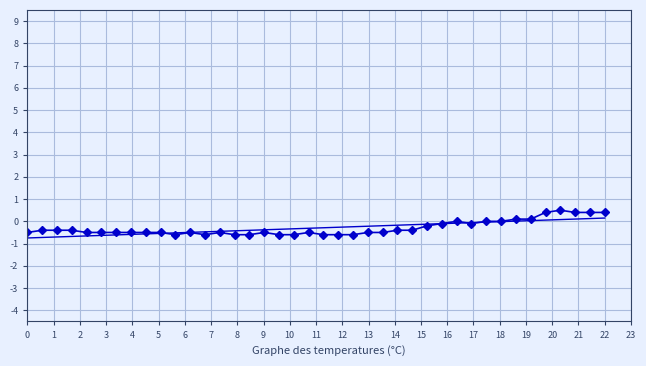

How many lines are shown in the chart?

1